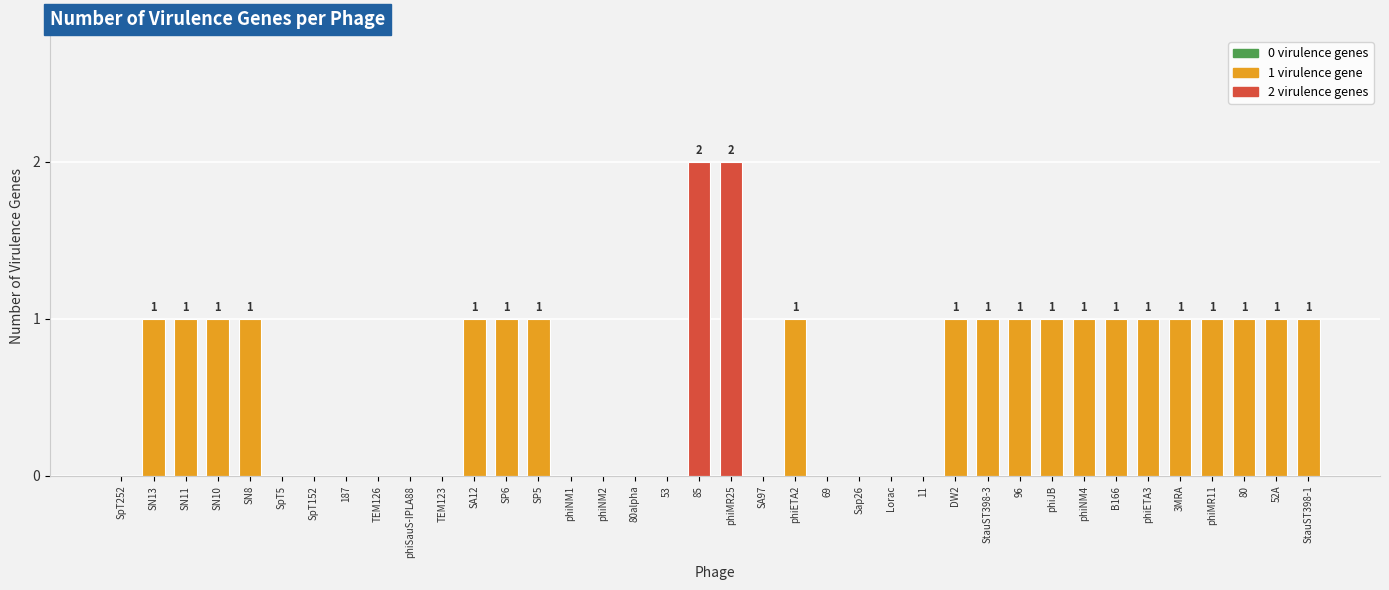

What is the average value?

1